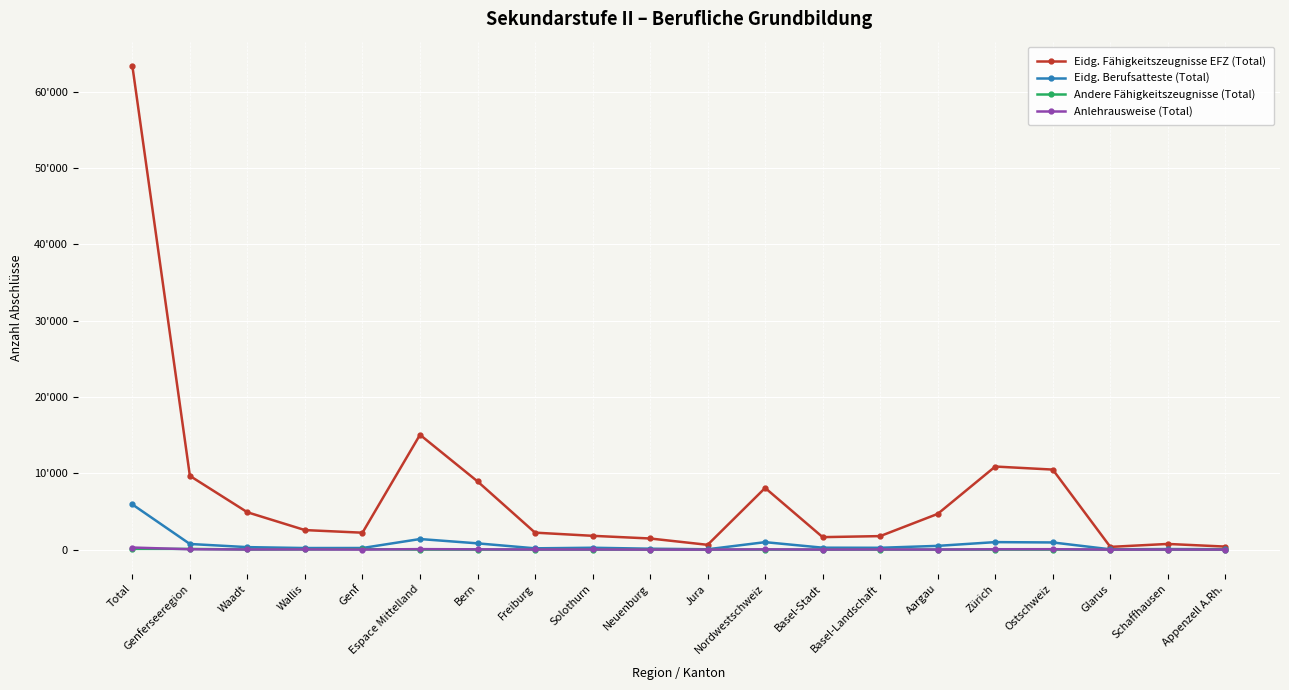

Between Glarus and Schaffhausen, which series saw the biggest shift?

Eidg. Fähigkeitszeugnisse EFZ (Total)